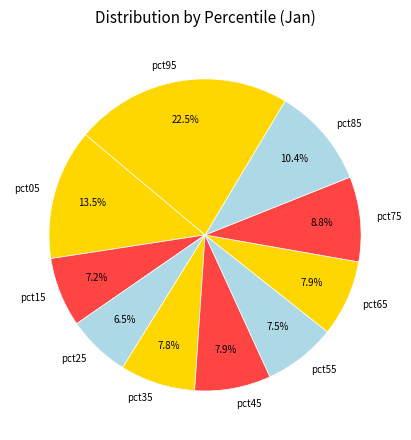

To the nearest percent, what is the difference between the pct75 and pct15 slice percentages?

2%